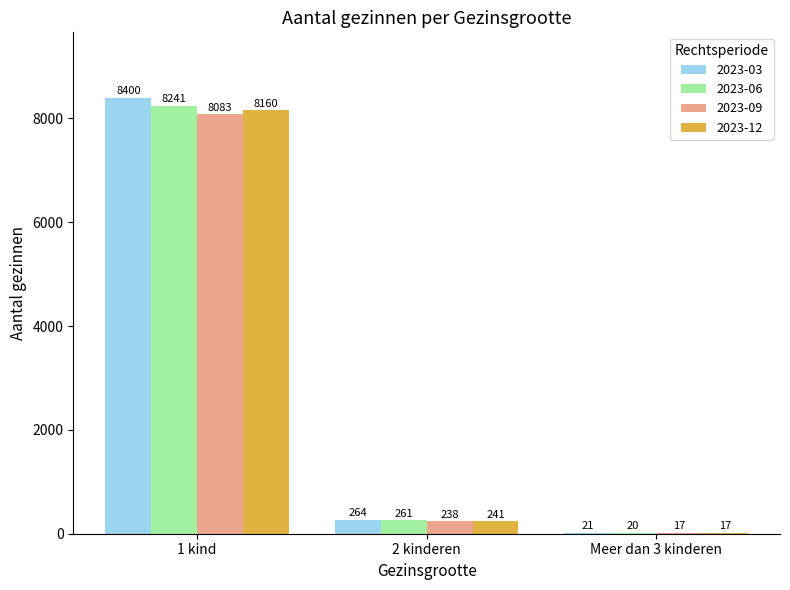

Is the value of 2023-09 at 2 kinderen greater than the value of 2023-06 at 1 kind?

No